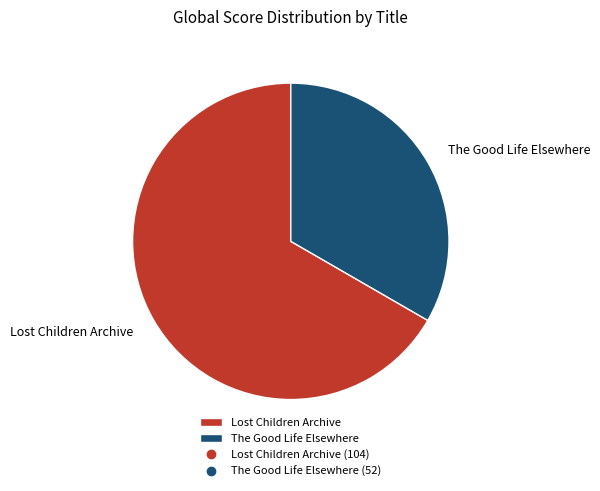

Is it true that Lost Children Archive is 67% of the pie?

True